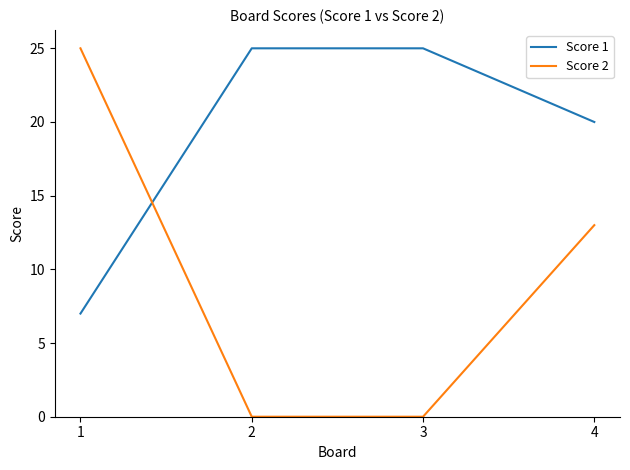

Count the number of data series in this chart.

2